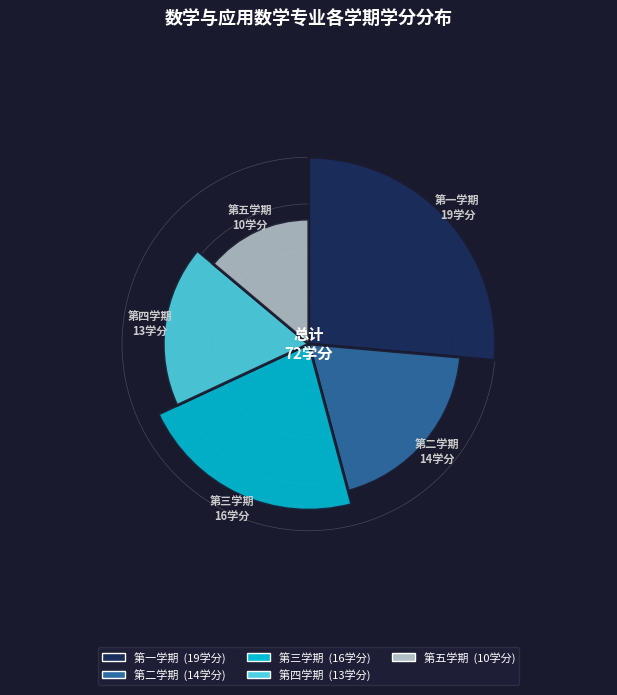

How many segments does this pie chart have?

5